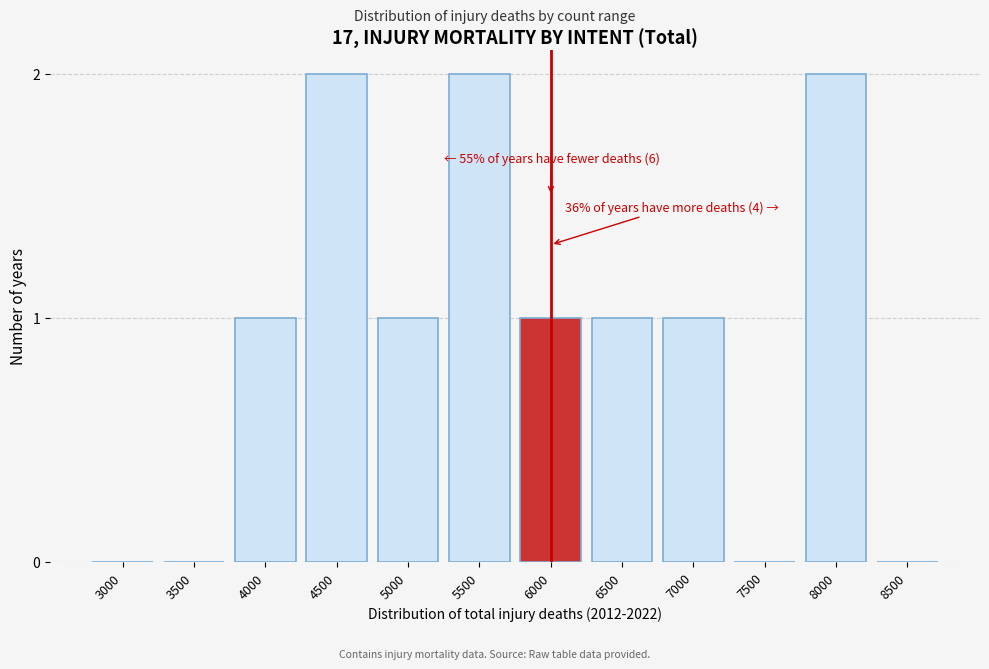

Reading left to right, list all the values displayed in this chart.

3000=0	3500=0	4000=1	4500=2	5000=1	5500=2	6000=1	6500=1	7000=1	7500=0	8000=2	8500=0